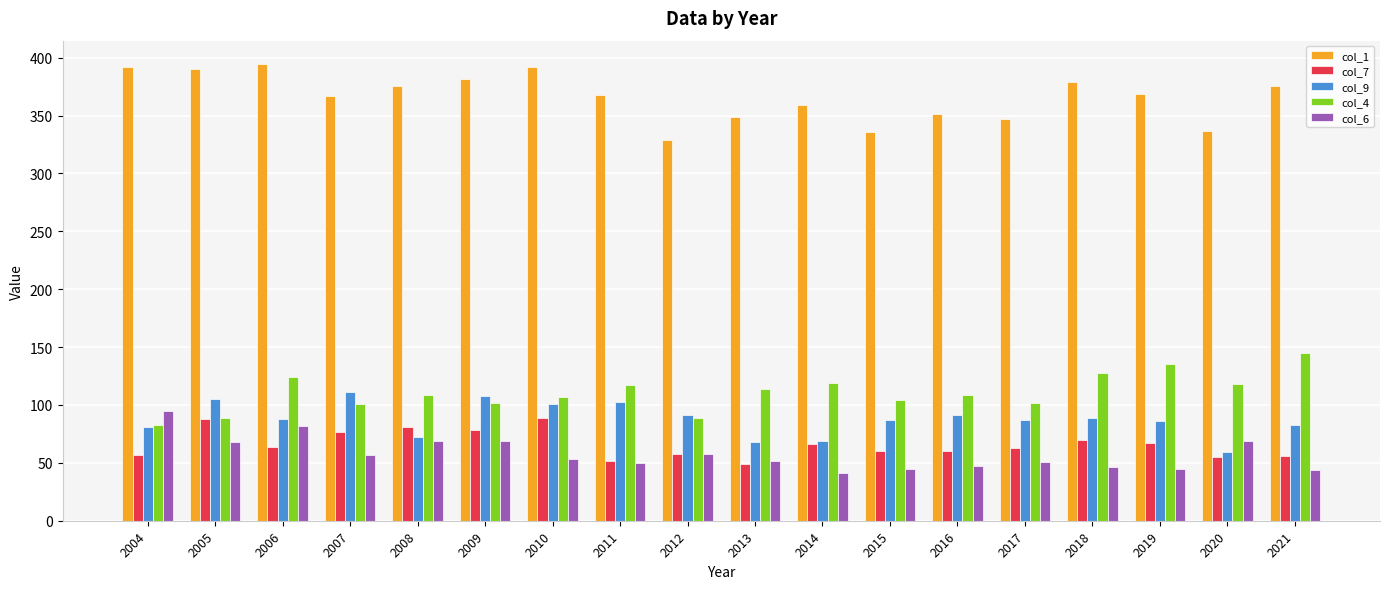

Which series has the widest spread of values?

col_1